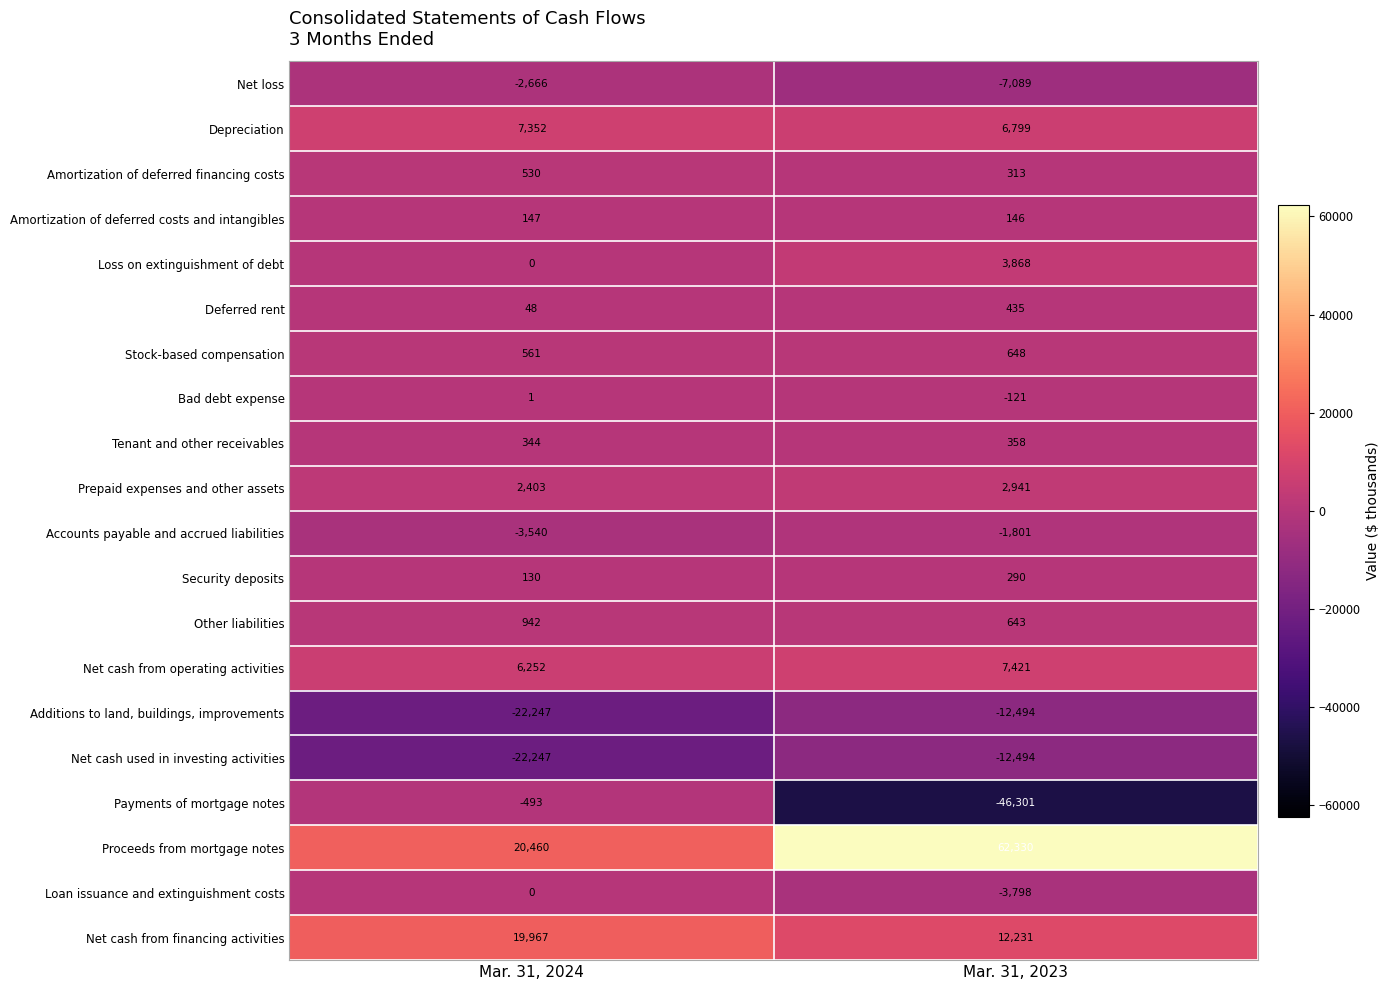

What is the difference between the highest and lowest values at Mar. 31, 2024?

42707